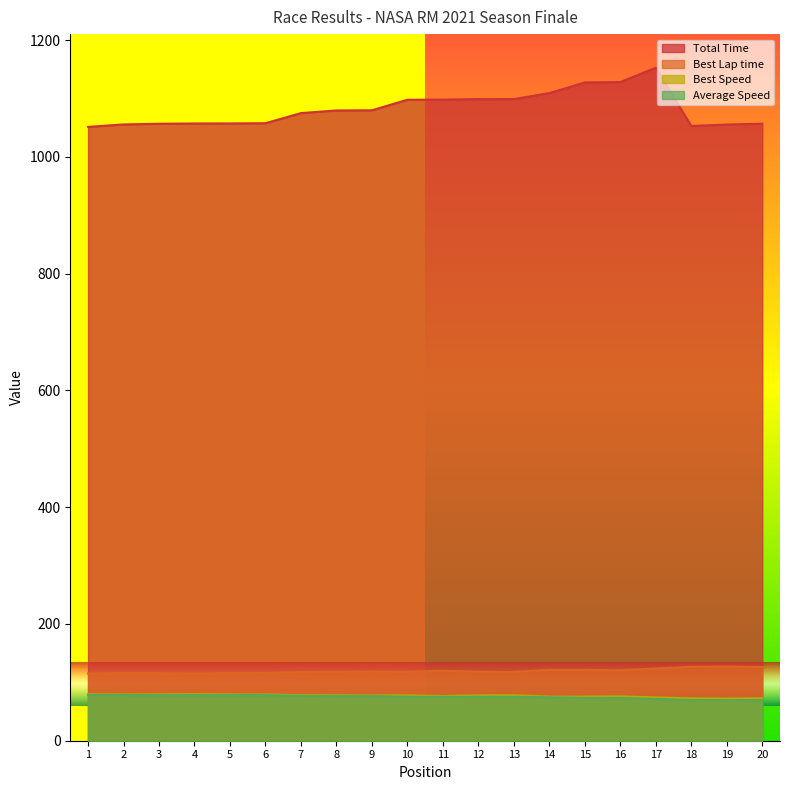

What value does the Best Speed series have at 9?

77.5